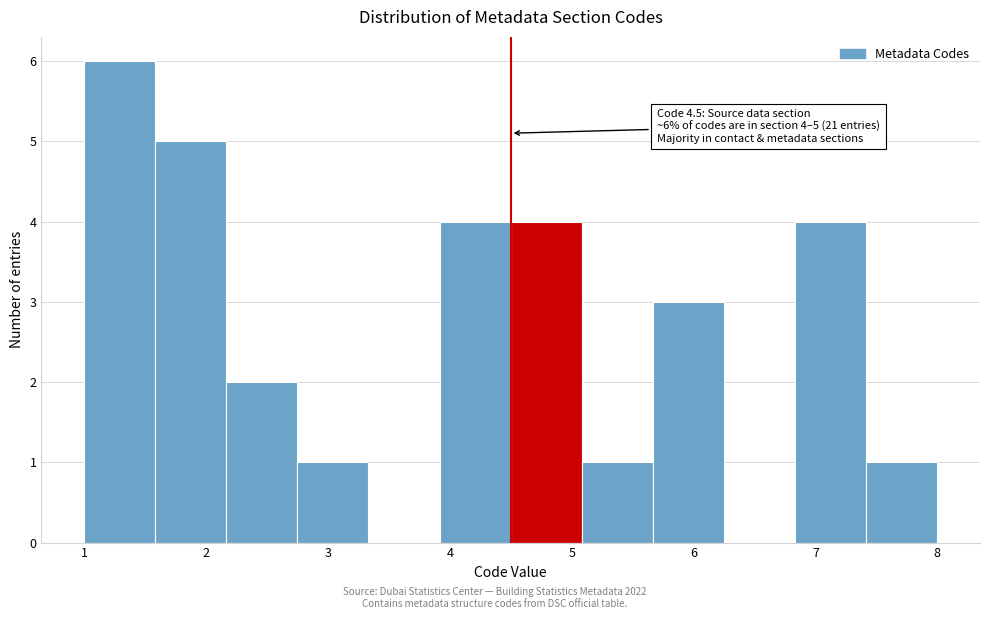

Over which range of the x-axis is the bar tallest?

1.0 to 1.6